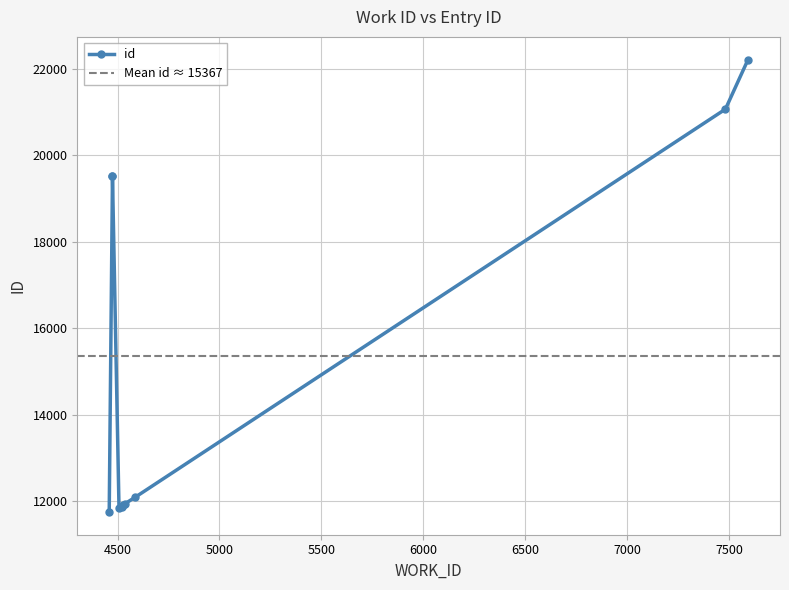

How many values are below 12083?

5